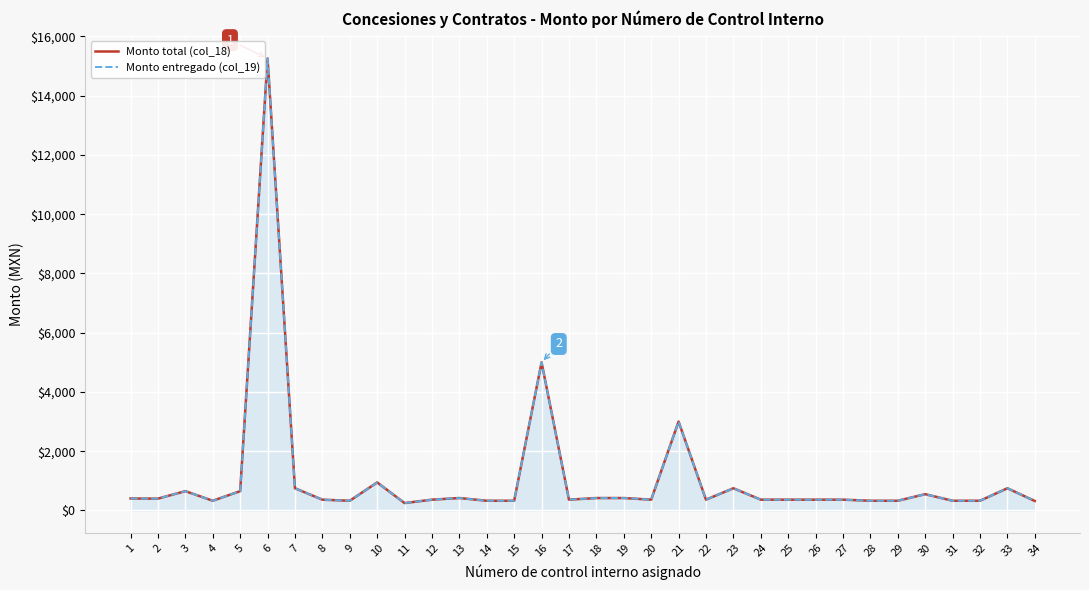

Reading left to right, what are all the values shown in this chart?

Monto total (col_18): 1=405.0	2=400.0	3=652.5	4=328.5	5=652.5	6=15255.0	7=750.0	8=365.0	9=328.0	10=947.0	11=250.0	12=365.0	13=420.0	14=328.5	15=328.5	16=5000.0	17=365.0	18=420.0	19=420.0	20=365.0	21=3000.0	22=365.0	23=750.0	24=365.0	25=365.0	26=365.0	27=365.0	28=328.5	29=328.5	30=550.0	31=328.5	32=328.5	33=750.0	34=320.0
Monto entregado (col_19): 1=405.0	2=400.0	3=652.5	4=328.5	5=652.5	6=15255.0	7=750.0	8=365.0	9=328.0	10=947.0	11=250.0	12=365.0	13=420.0	14=328.5	15=328.5	16=5000.0	17=365.0	18=420.0	19=420.0	20=365.0	21=3000.0	22=365.0	23=750.0	24=365.0	25=365.0	26=365.0	27=365.0	28=328.5	29=328.5	30=550.0	31=328.5	32=328.5	33=750.0	34=320.0